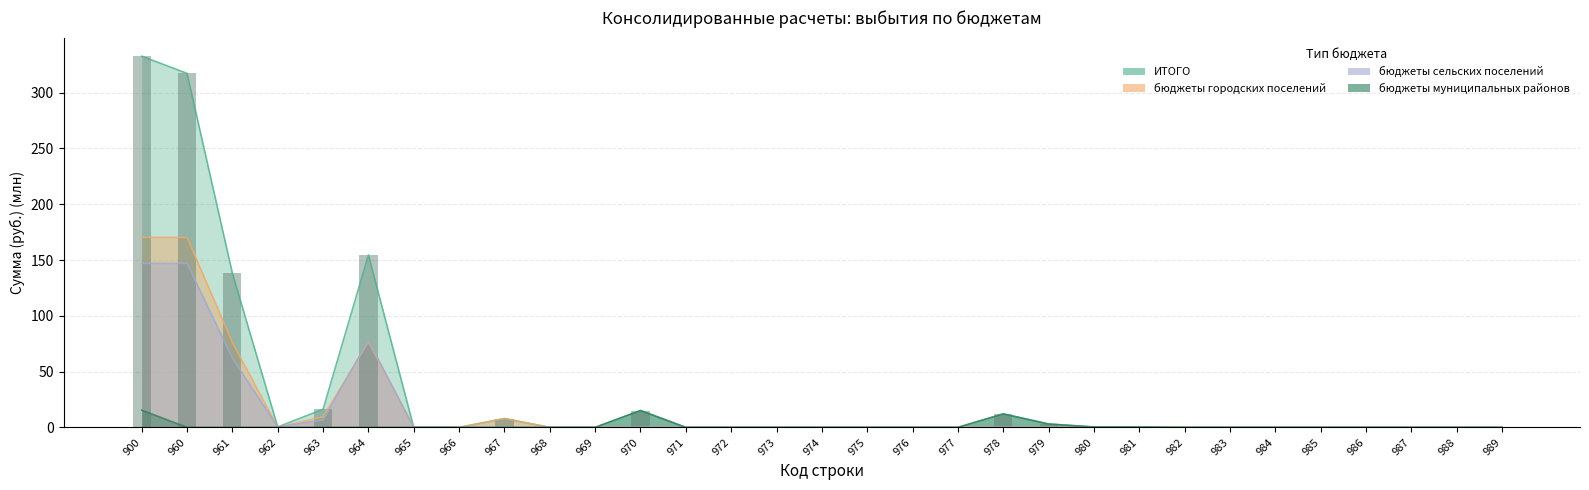

Which series has the largest total across all categories?

ИТОГО